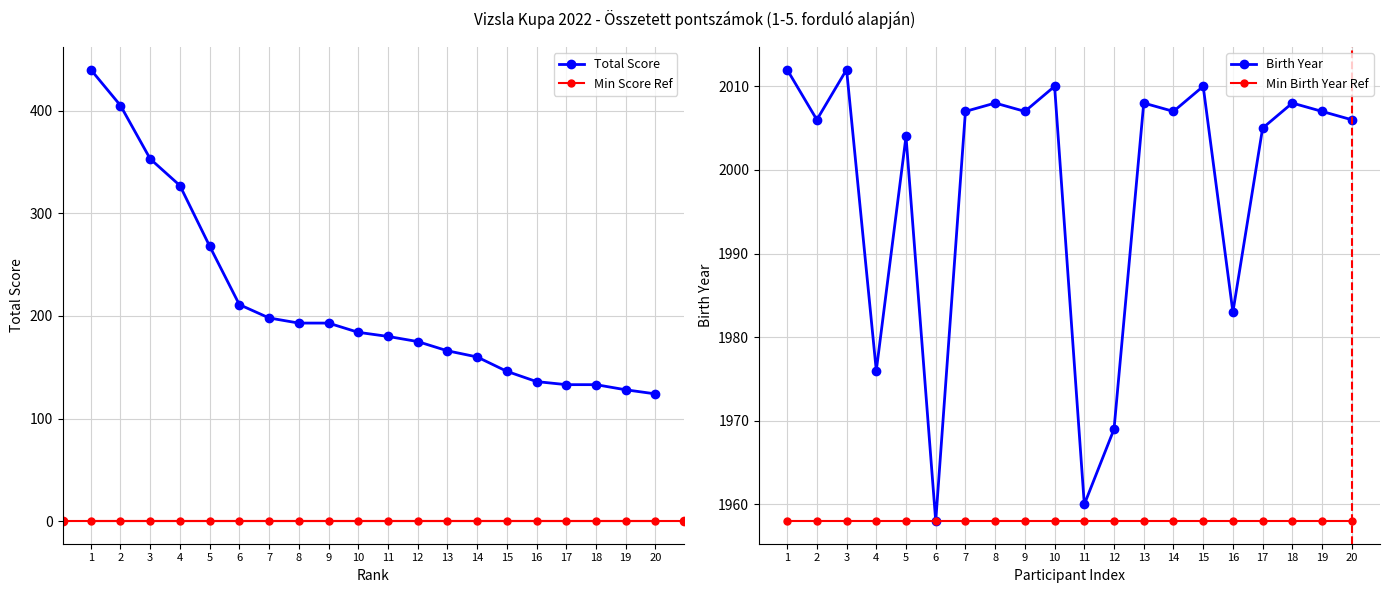

The value of Birth Year at 14 is 2007. True or false?

True